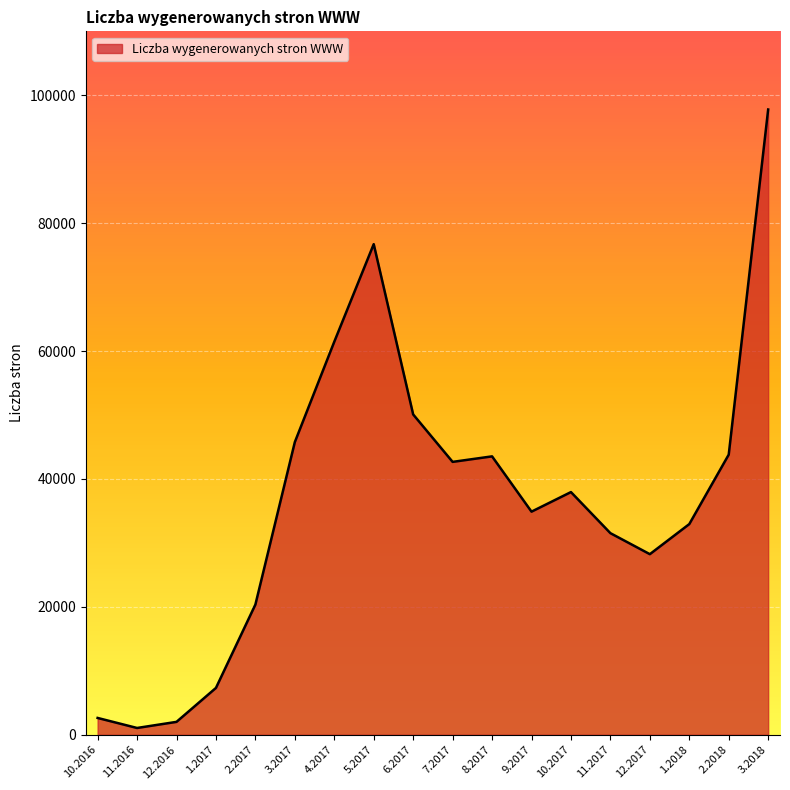

What is the minimum value shown in the chart?

1059